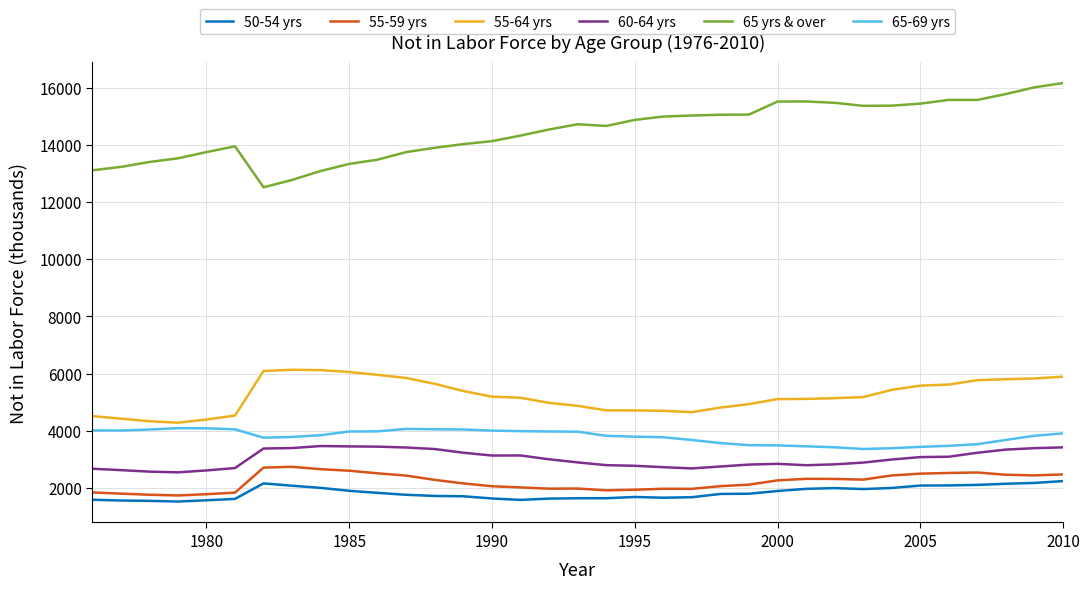

What is the average value of the 50-54 yrs series?

1826.5